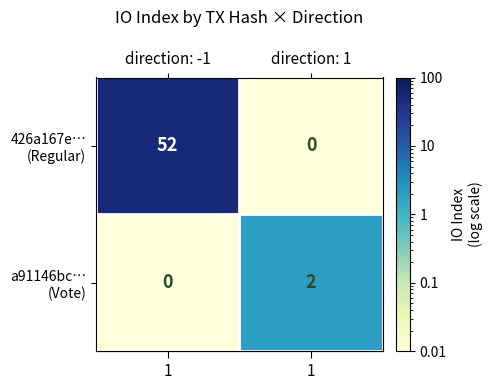

At which category is the sum across all series the highest?

direction: -1